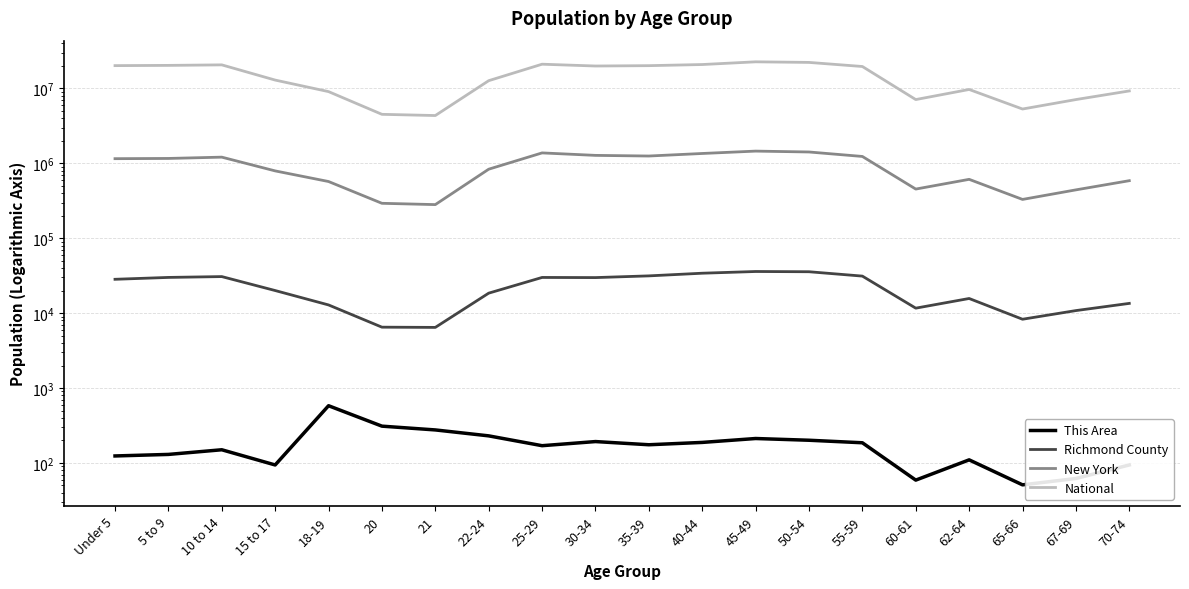

How many values in the New York series exceed 1155822?

9